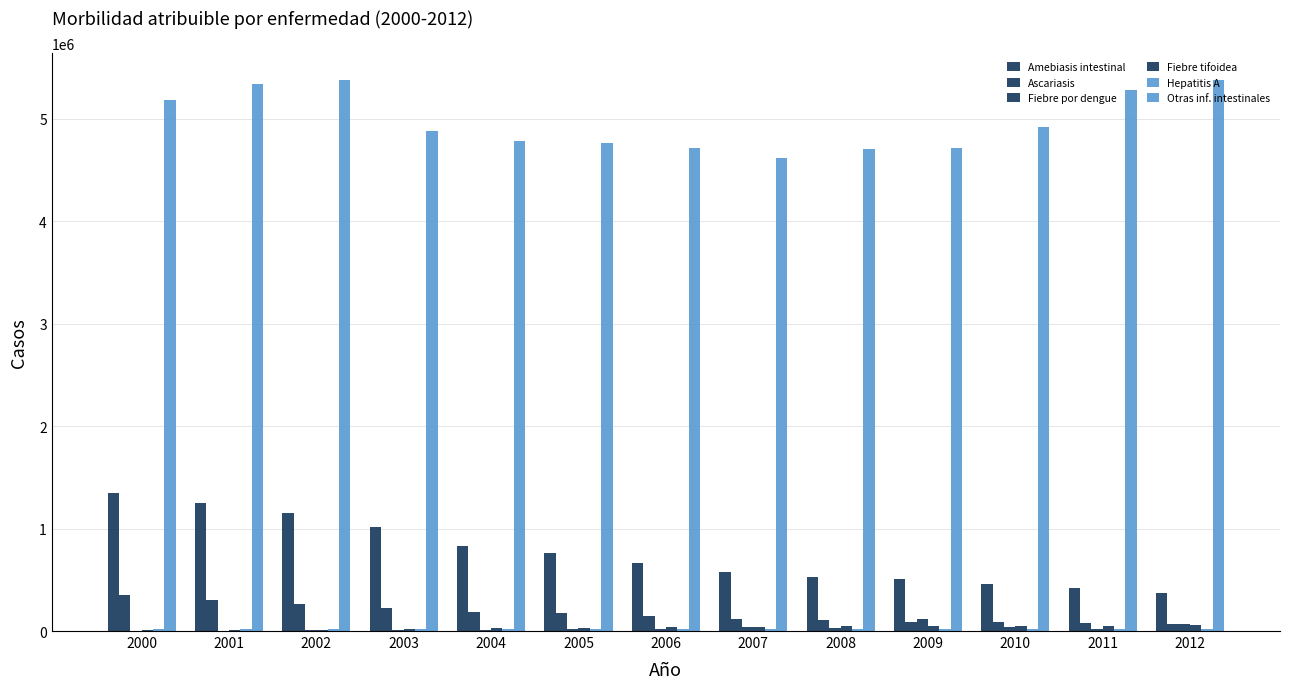

What is the sum of all Ascariasis values?

2193787